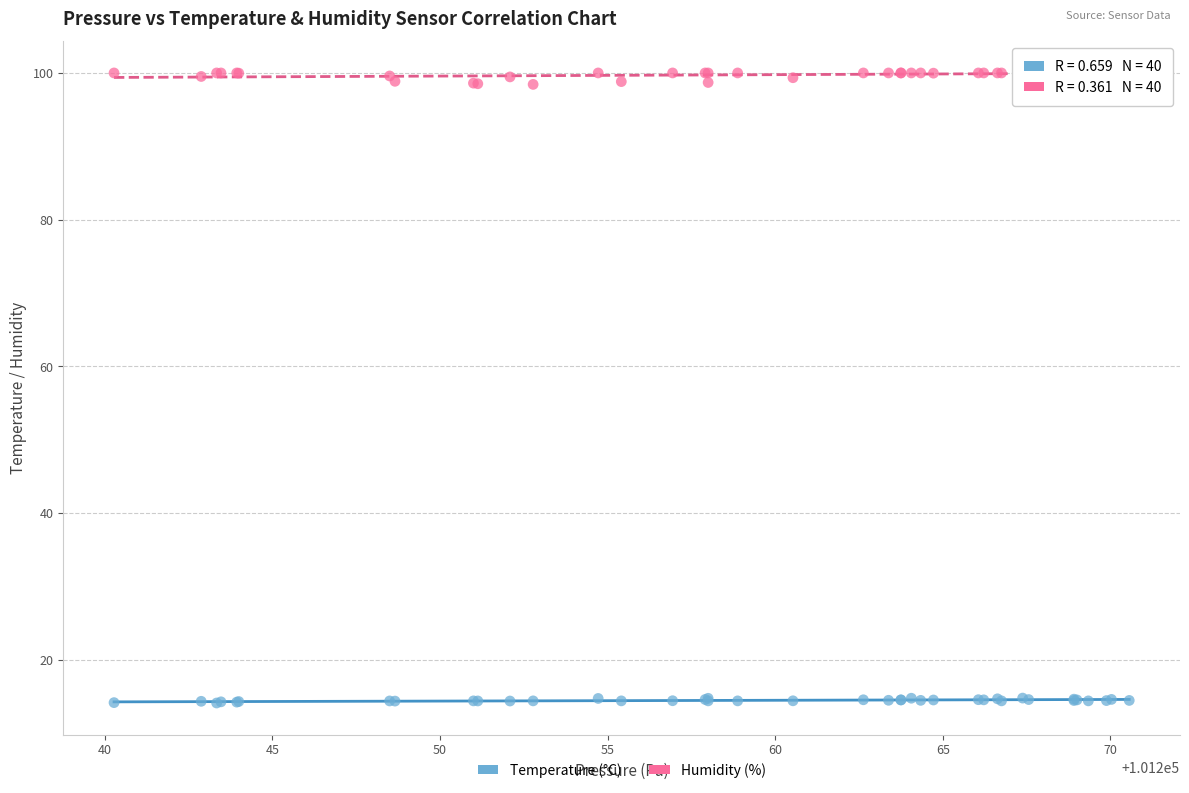

What is the X range (max minus min) for the scatter plot?

30.3